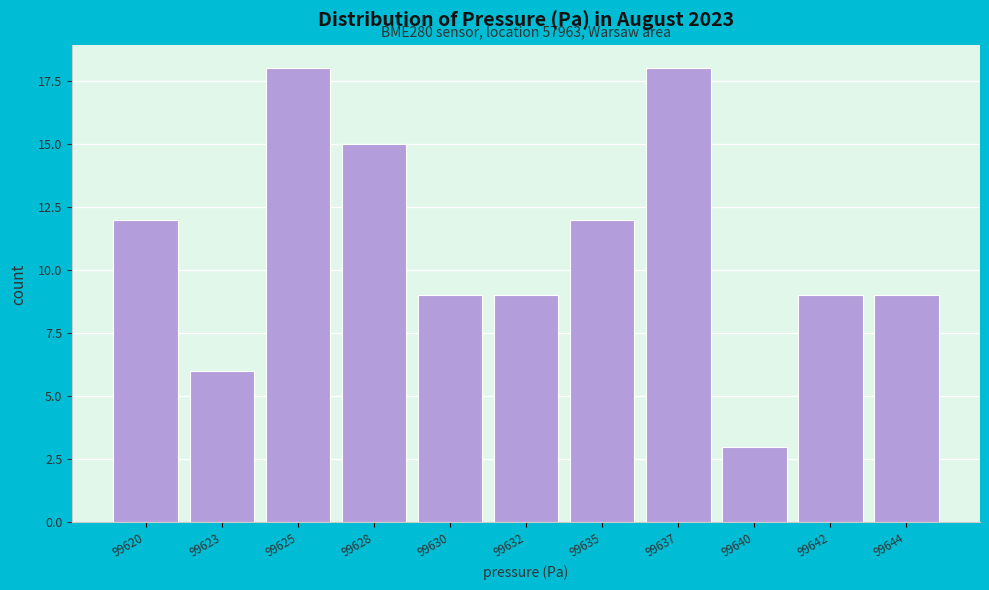

Reading right to left, what are all the values shown in this chart?

9	9	3	18	12	9	9	15	18	6	12